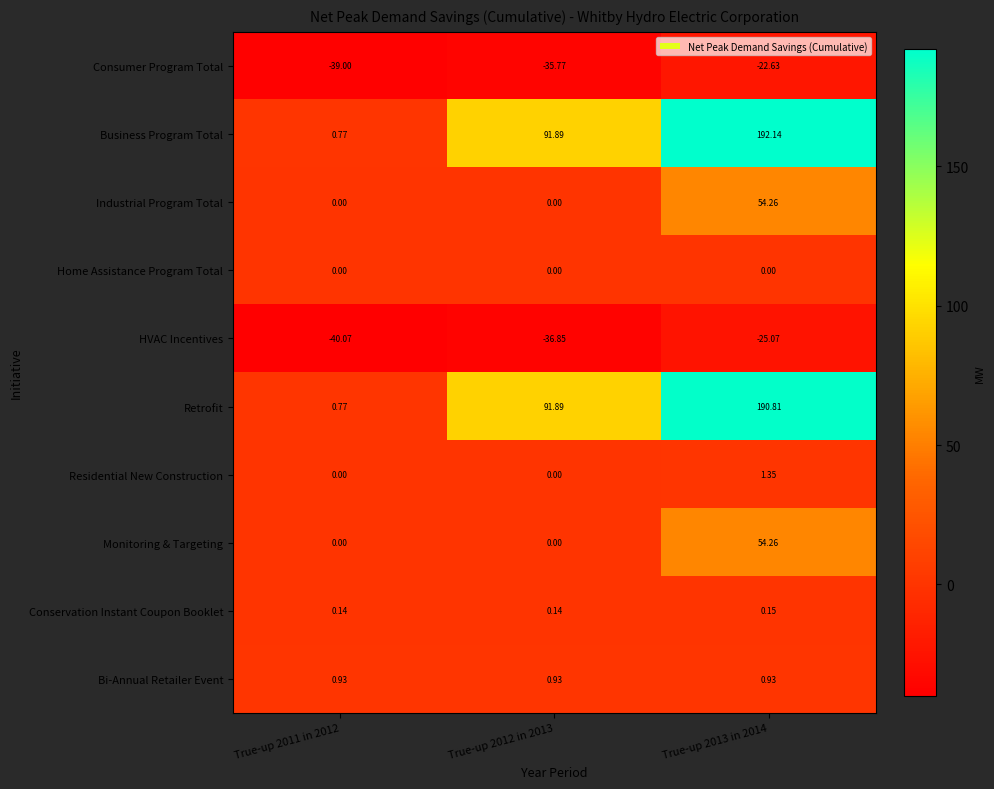

Between True-up 2012 in 2013 and True-up 2013 in 2014, which series saw the biggest shift?

Business Program Total